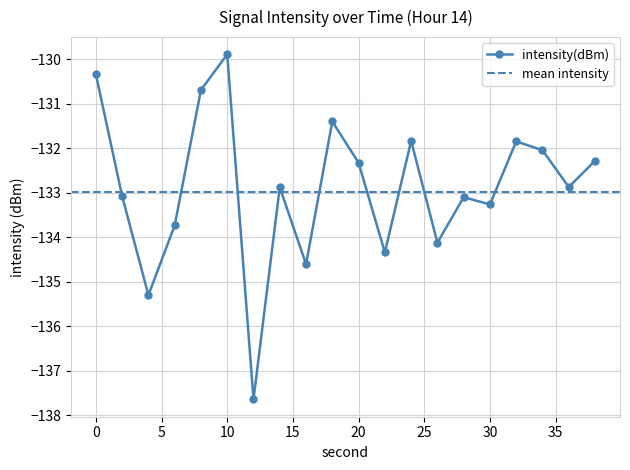

Is it true that the value at 30 is -133.3?

True